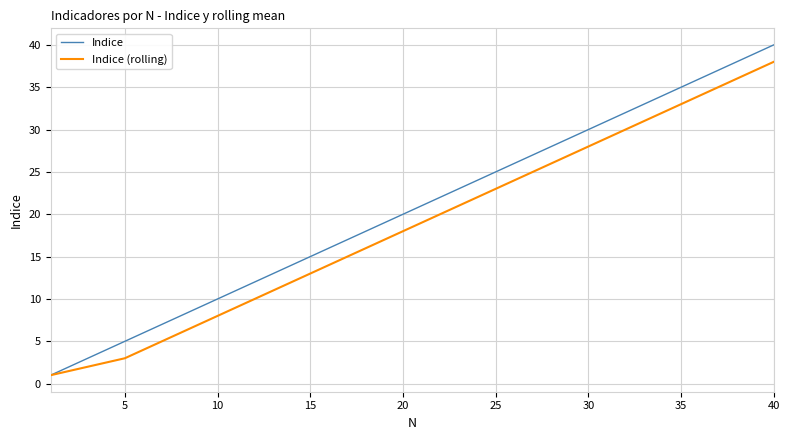

What is the lowest value of the Indice series?

1.0